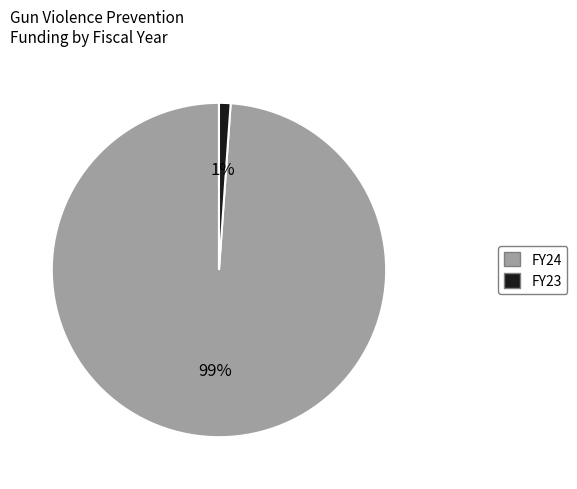

To the nearest percent, what portion does FY24 represent?

99%